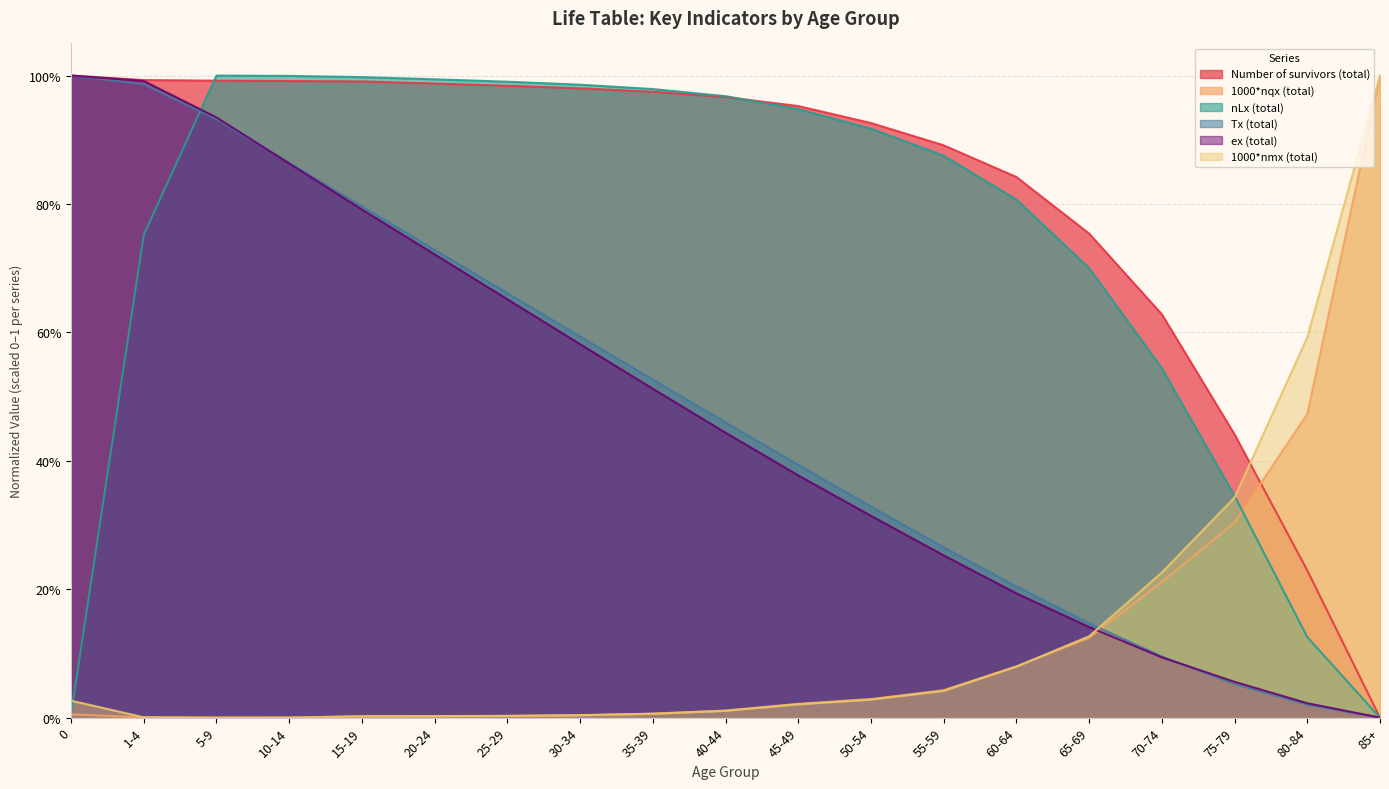

At which category is the sum across all series the highest?

5-9